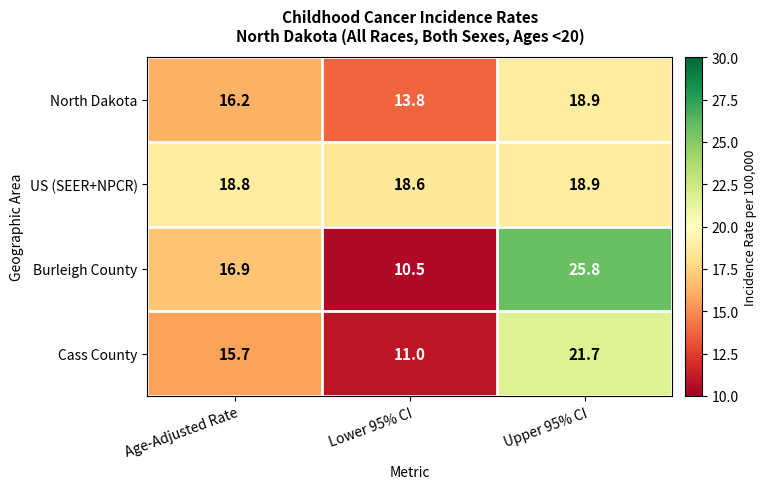

How many US (SEER+NPCR) values are between 18 and 19?

3